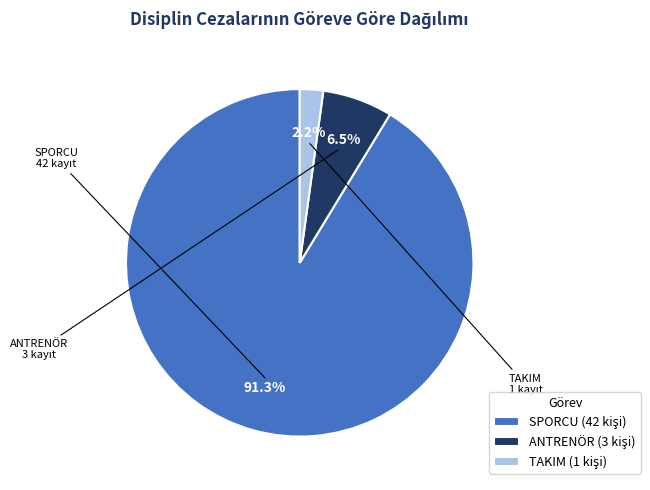

Is there any slice that represents more than half of the pie?

Yes